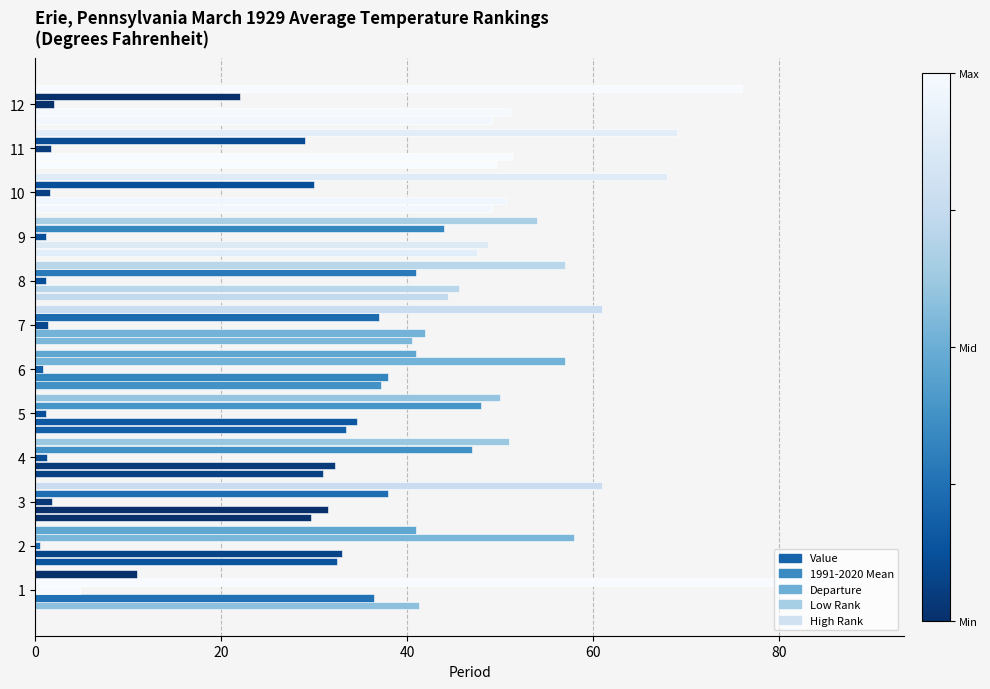

What position from the right is 11?

1